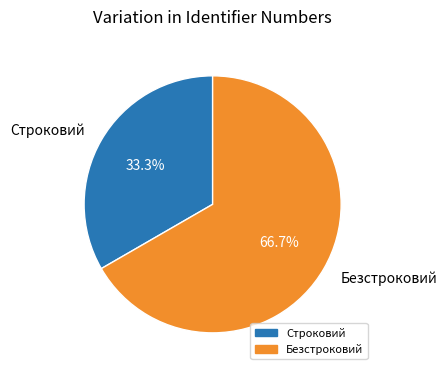

What is the total percentage of Безстроковий and Строковий?

100.0%